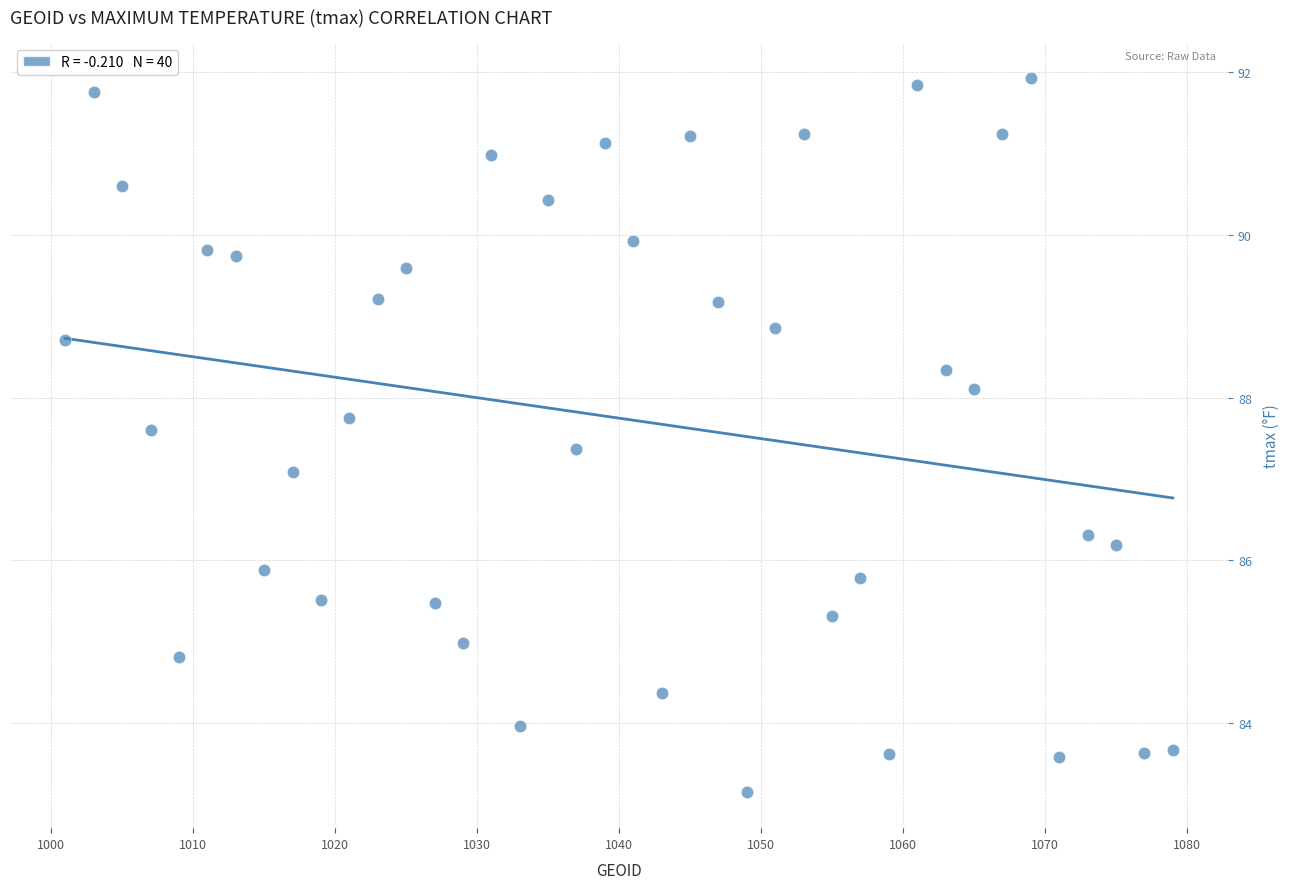

What is the range of Y values (max minus min)?

8.8